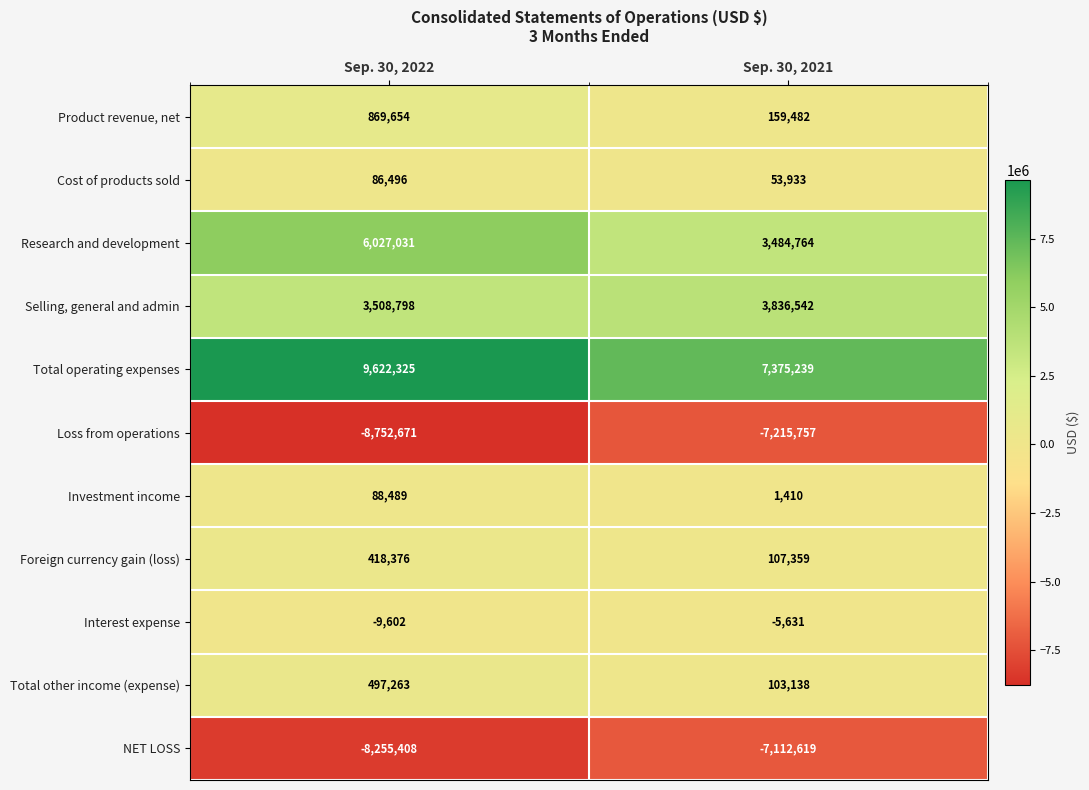

Reading left to right, transcribe all the data shown in this chart.

Product revenue, net: Sep. 30, 2022=869654	Sep. 30, 2021=159482
Cost of products sold: Sep. 30, 2022=86496	Sep. 30, 2021=53933
Research and development: Sep. 30, 2022=6027031	Sep. 30, 2021=3484764
Selling, general and admin: Sep. 30, 2022=3508798	Sep. 30, 2021=3836542
Total operating expenses: Sep. 30, 2022=9622325	Sep. 30, 2021=7375239
Loss from operations: Sep. 30, 2022=-8752671	Sep. 30, 2021=-7215757
Investment income: Sep. 30, 2022=88489	Sep. 30, 2021=1410
Foreign currency gain (loss): Sep. 30, 2022=418376	Sep. 30, 2021=107359
Interest expense: Sep. 30, 2022=-9602	Sep. 30, 2021=-5631
Total other income (expense): Sep. 30, 2022=497263	Sep. 30, 2021=103138
NET LOSS: Sep. 30, 2022=-8255408	Sep. 30, 2021=-7112619